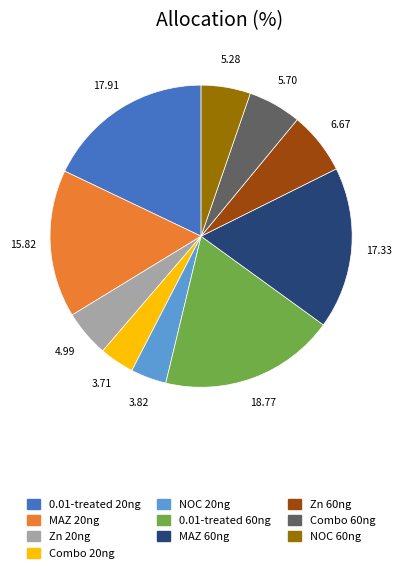

Is it true that Zn 60ng is 1% of the pie?

False